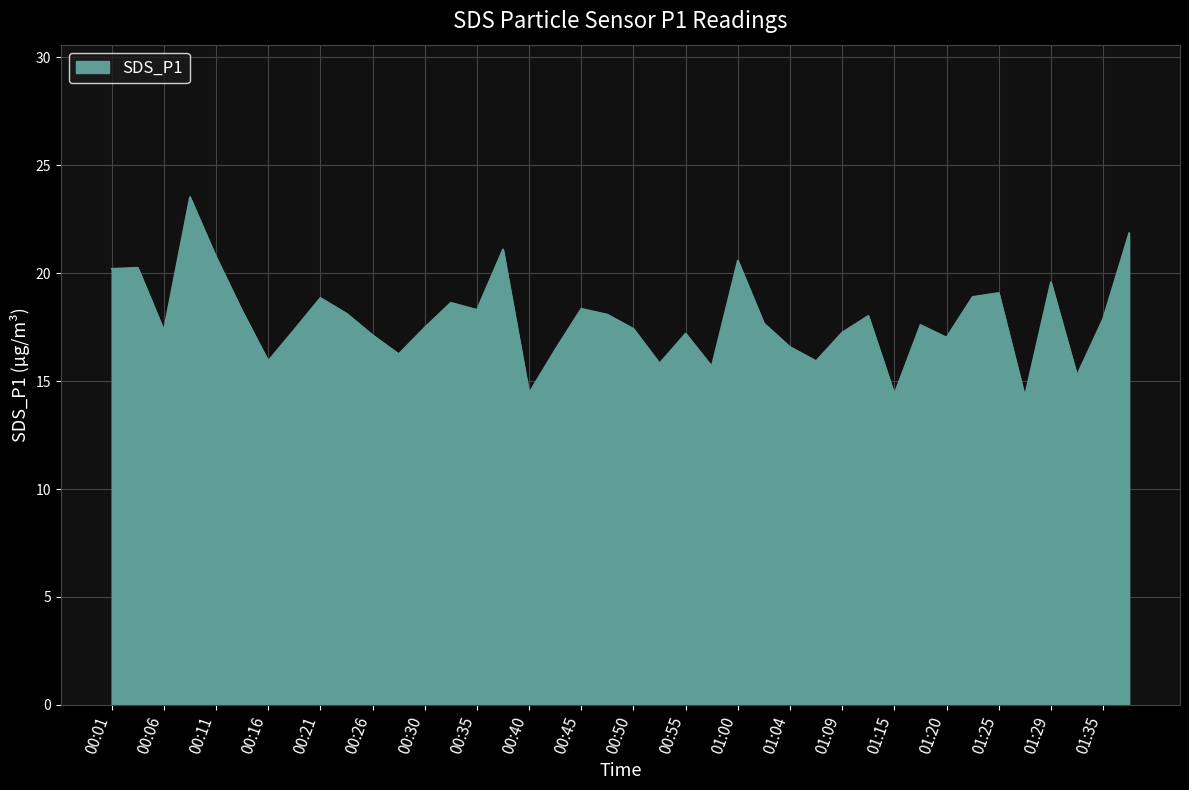

How many distinct data groups are displayed?

1